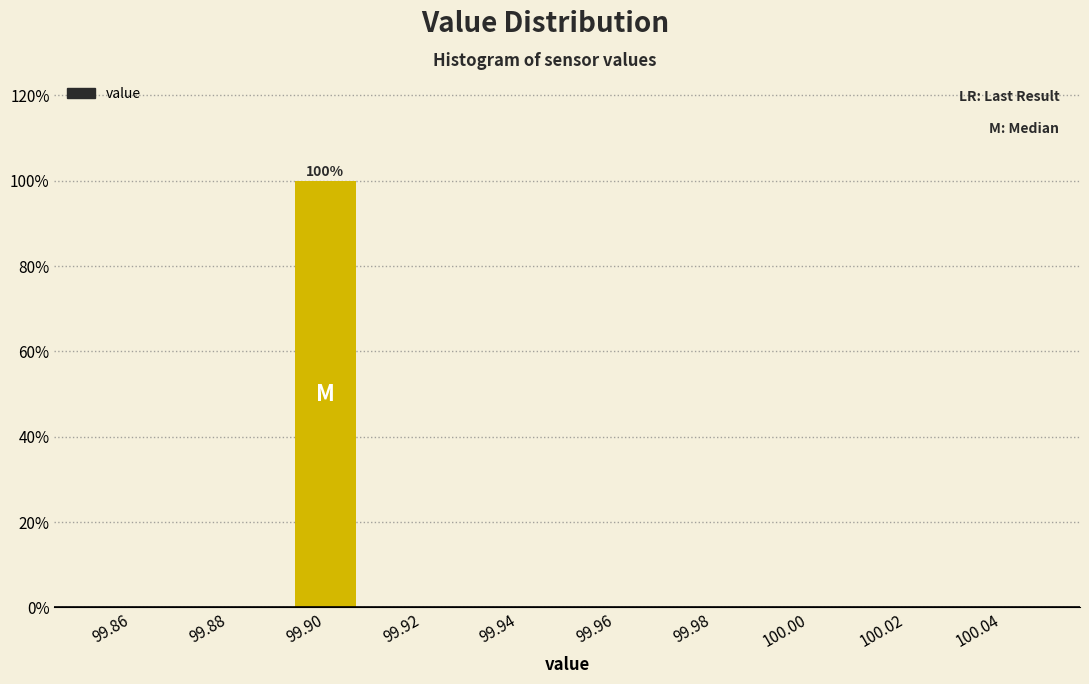

Which range on the x-axis has the tallest bar?

99.89 to 99.91